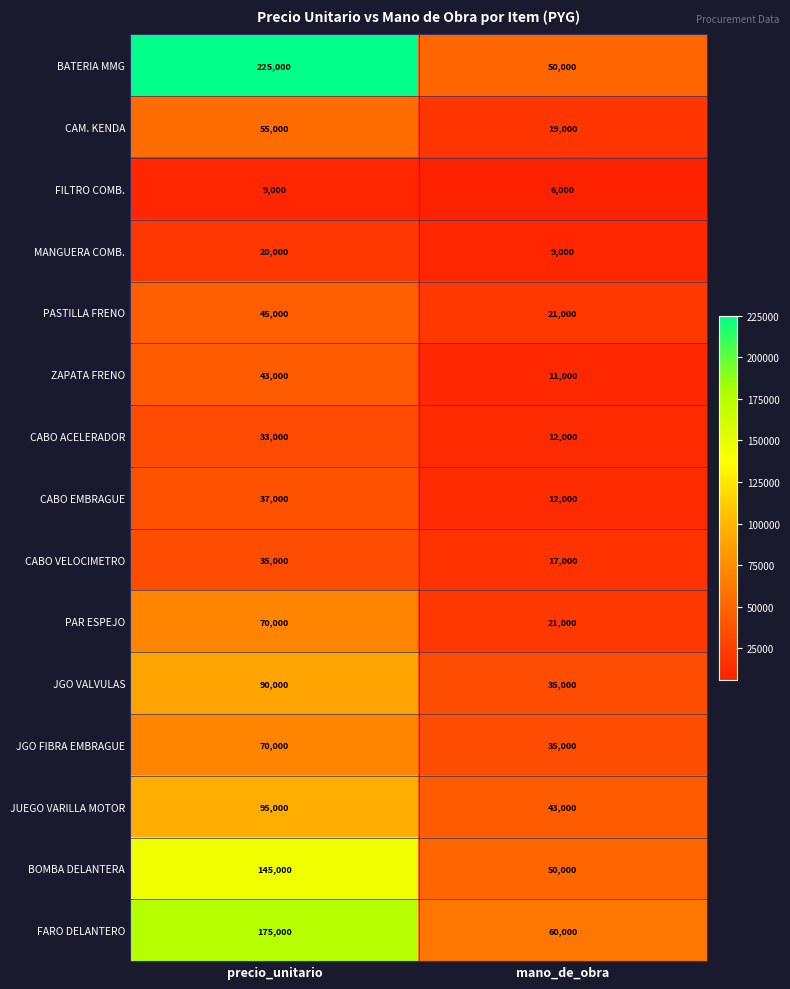

What is the difference between the maximum and minimum values in the PASTILLA FRENO series?

24000